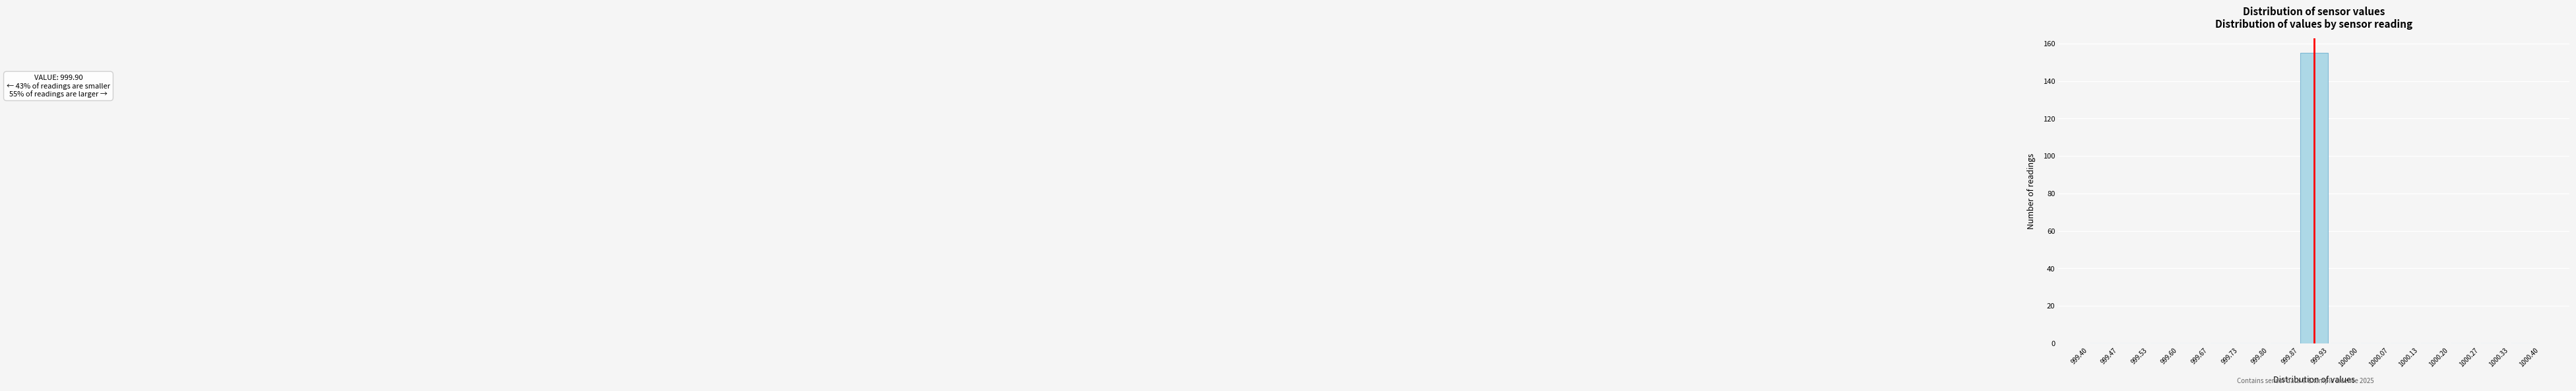

Over which range of the x-axis is the bar tallest?

999.87 to 999.93